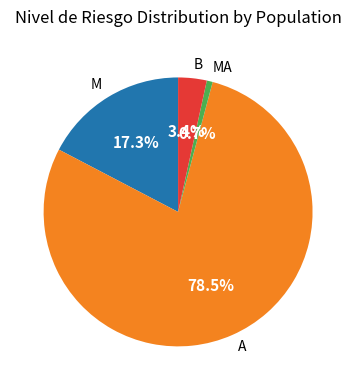

Does A account for over 50% of the chart?

Yes